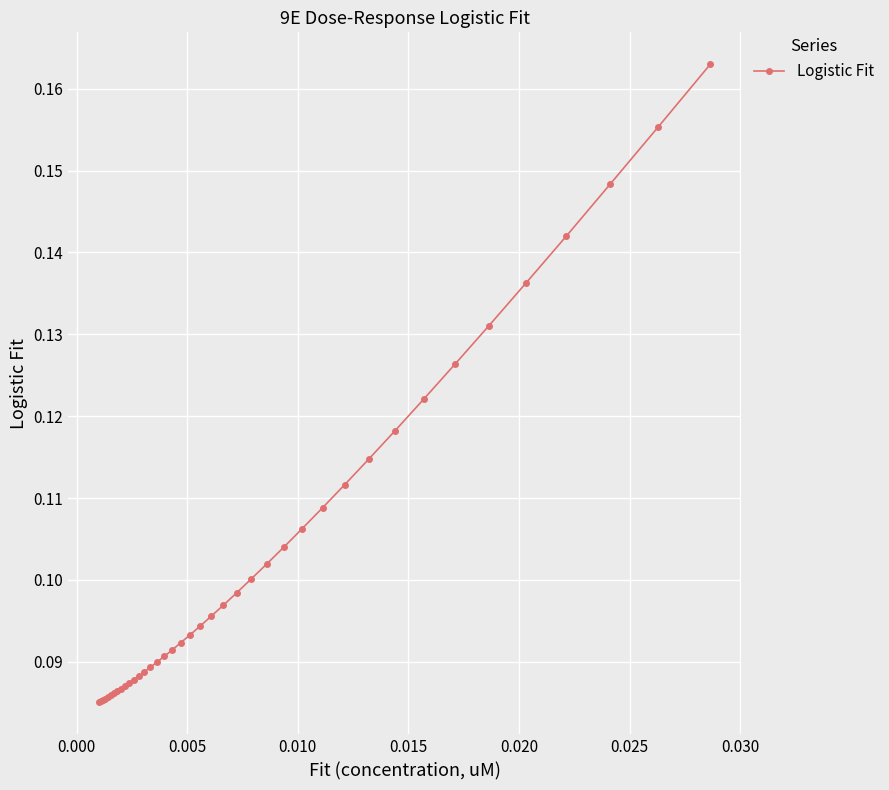

Count the values in the range 0 to 1.

40